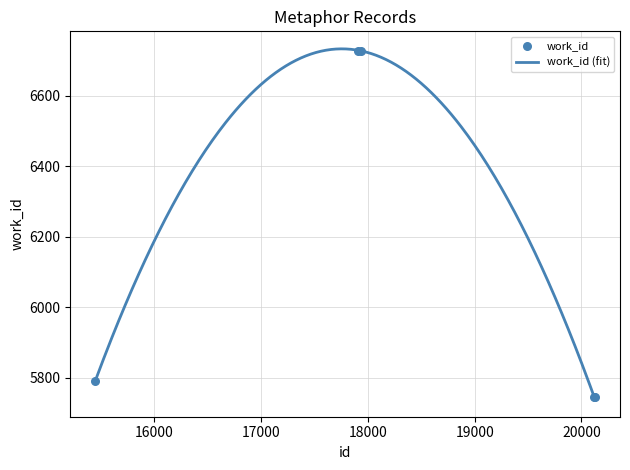

Between 20127 and 20115, which is larger?

20127